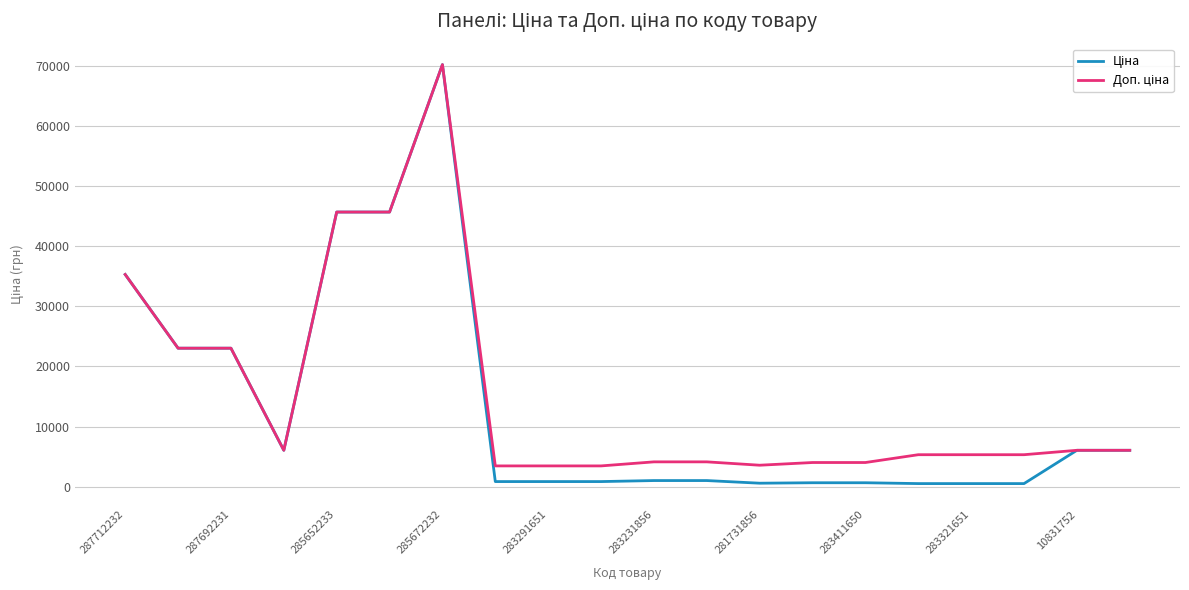

What is the greatest value displayed?

70181.6